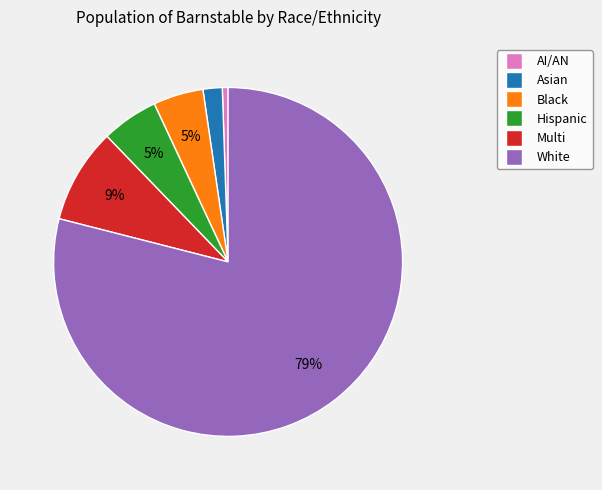

True or false: Hispanic accounts for 5% of the total.

True